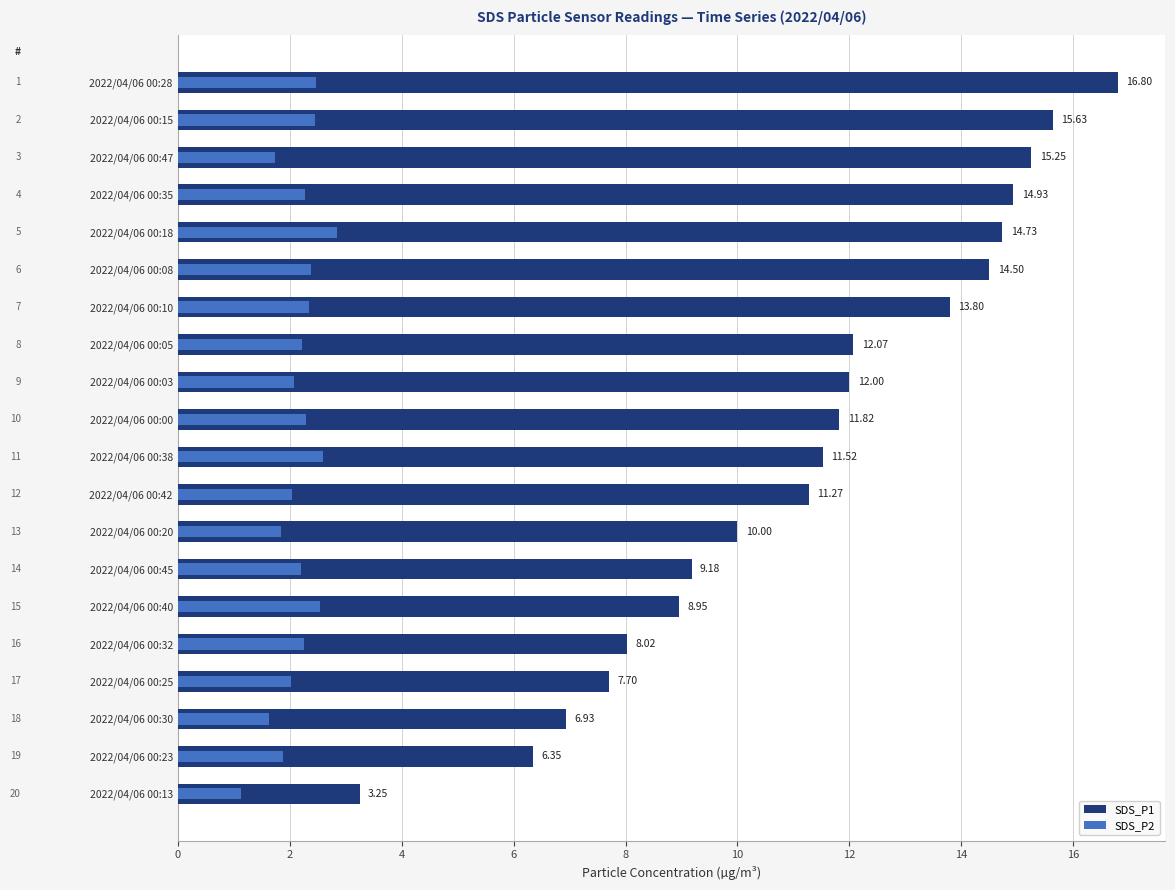

What are all the series names shown in the legend?

SDS_P1, SDS_P2